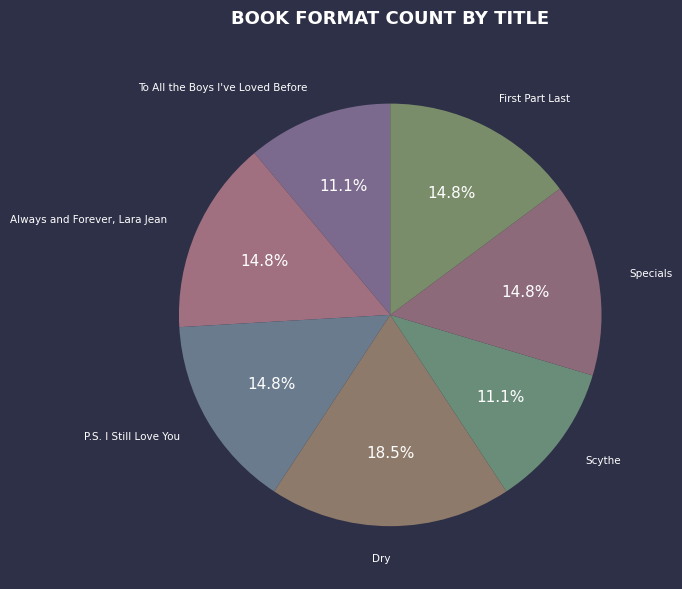

Does Scythe represent more than half of the total?

No